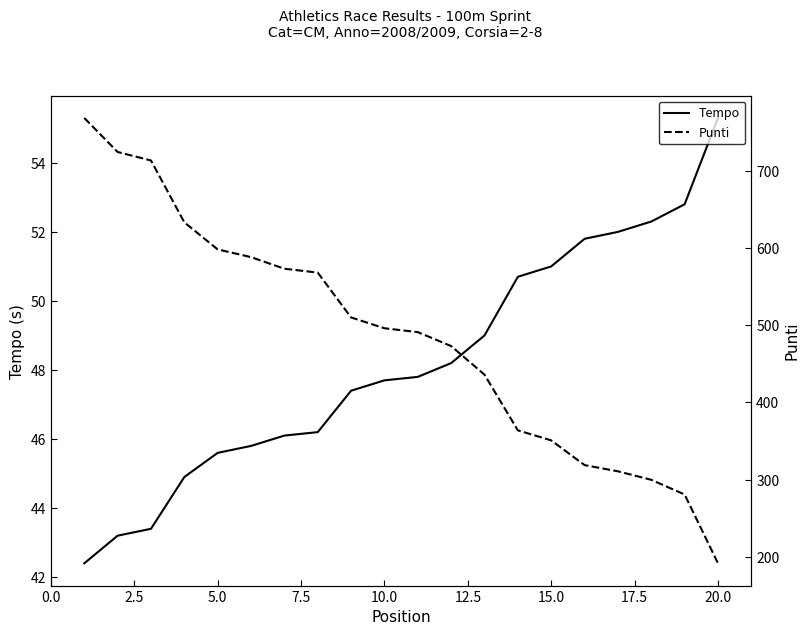

Is it true that Tempo equals 83.8 at 19?

False